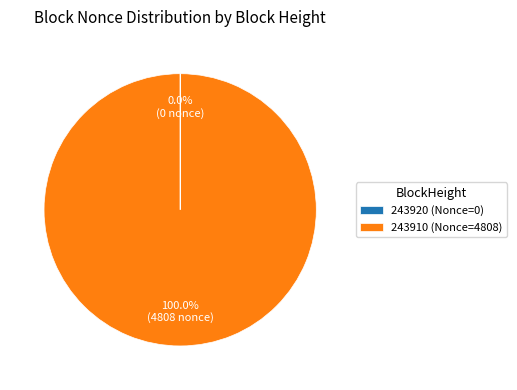

Is 243910 (Nonce=4808) the majority of the pie?

Yes